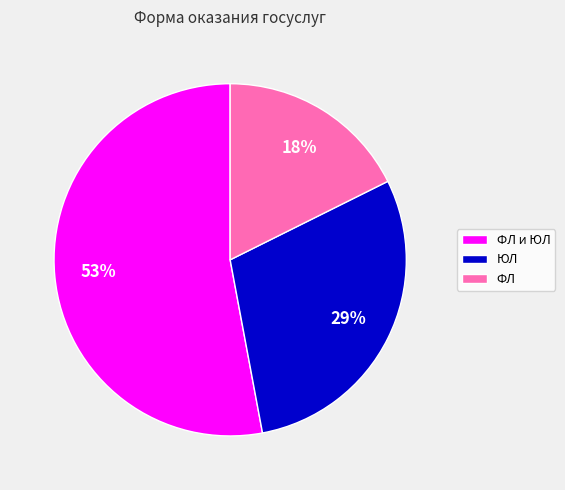

Does ЮЛ account for over 50% of the chart?

No